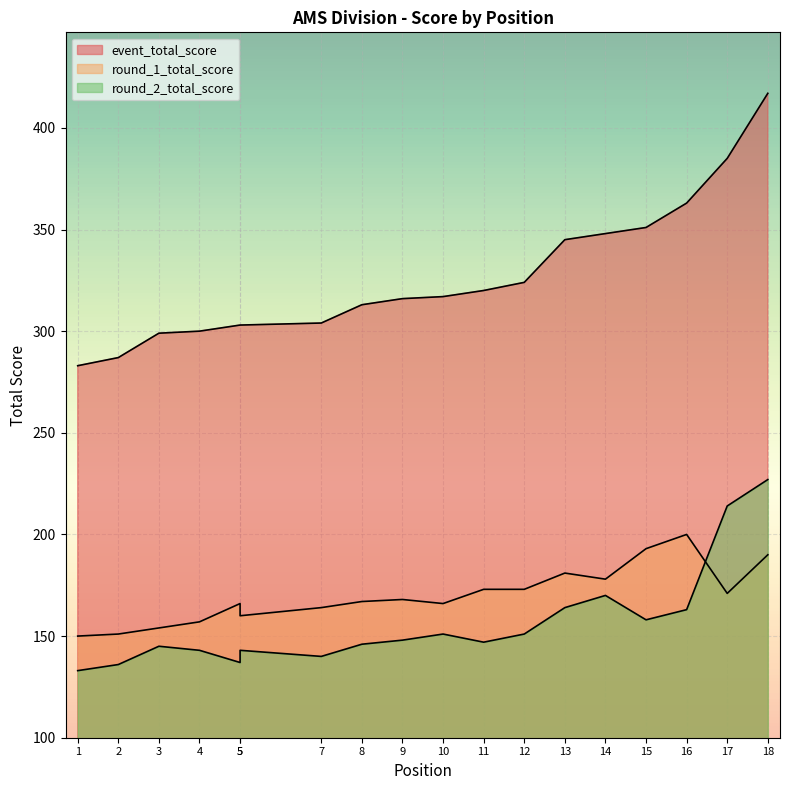

How many interior local valleys does the round_2_total_score series have?

4